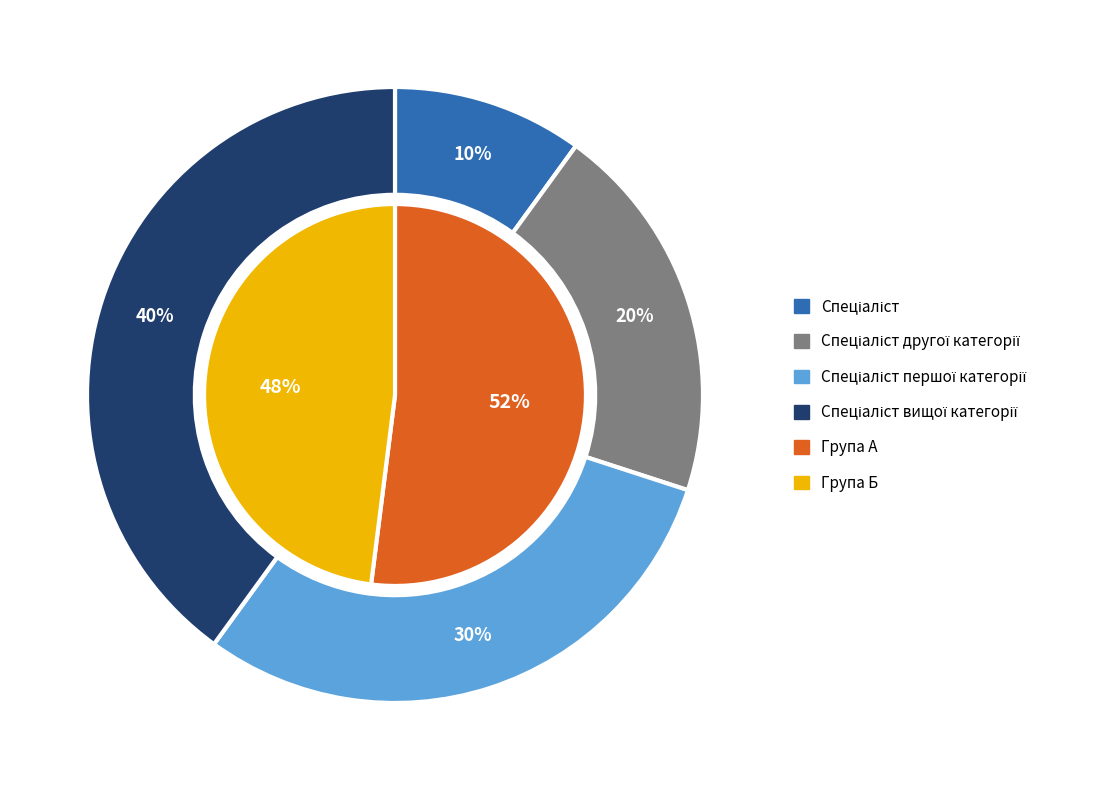

What percentage is the Спеціаліст другої категорії slice, to the nearest percent?

20%